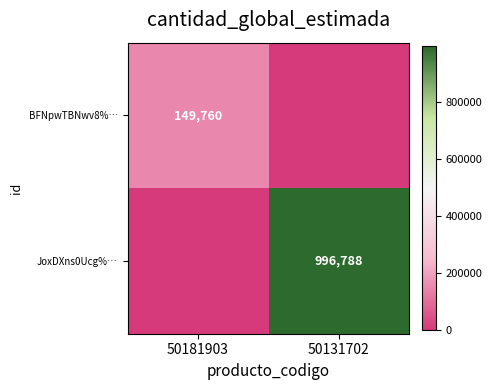

Count the BFNpwTBNwv8%… values in the range 0 to 149760.

2